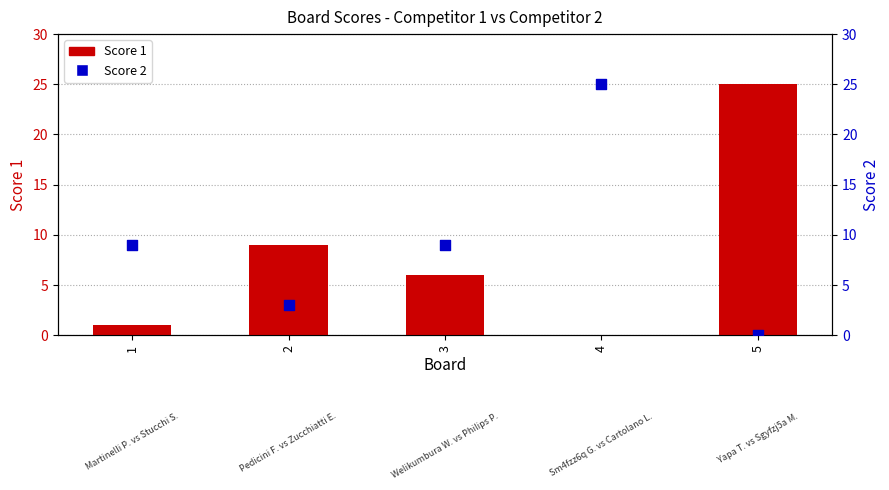

Which series contains the lowest Y value?

Score 1